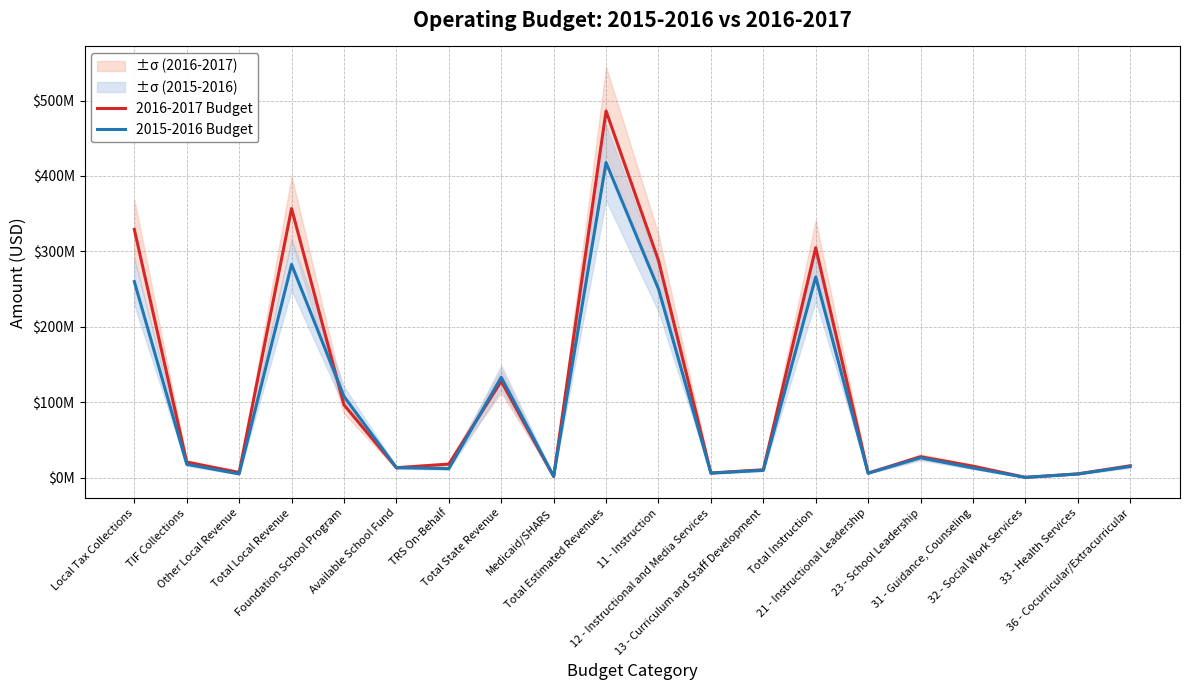

Between 21 - Instructional Leadership and Total Instruction, which is larger?

Total Instruction